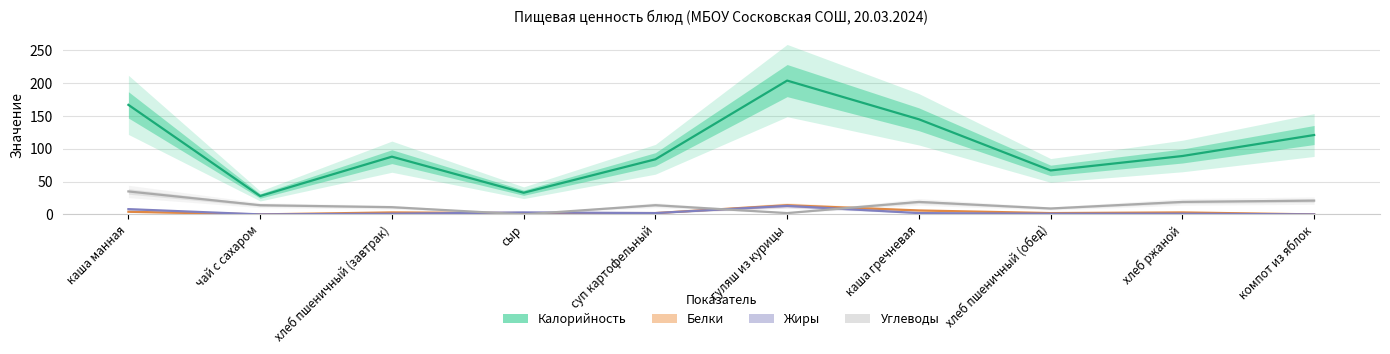

What position from the left is суп картофельный?

5